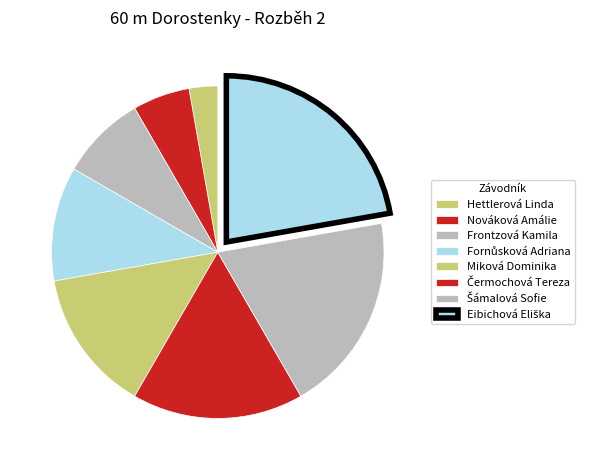

Does Fornůsková Adriana represent more than half of the total?

No